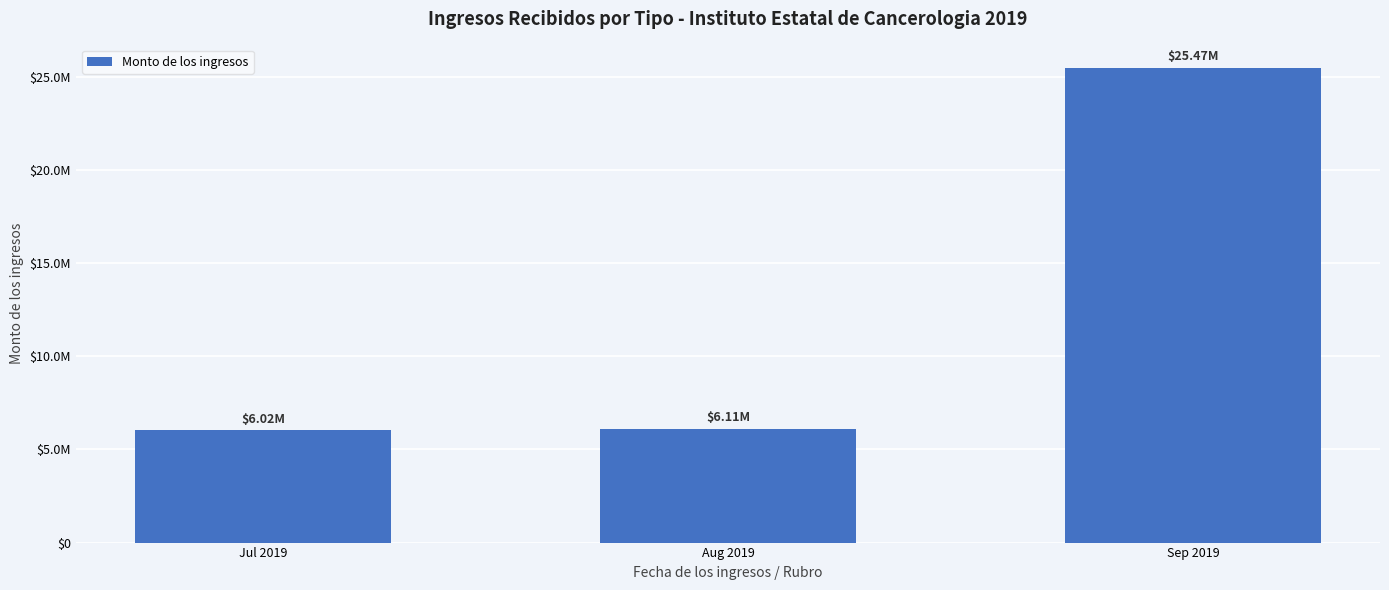

Does the chart contain any negative values?

No